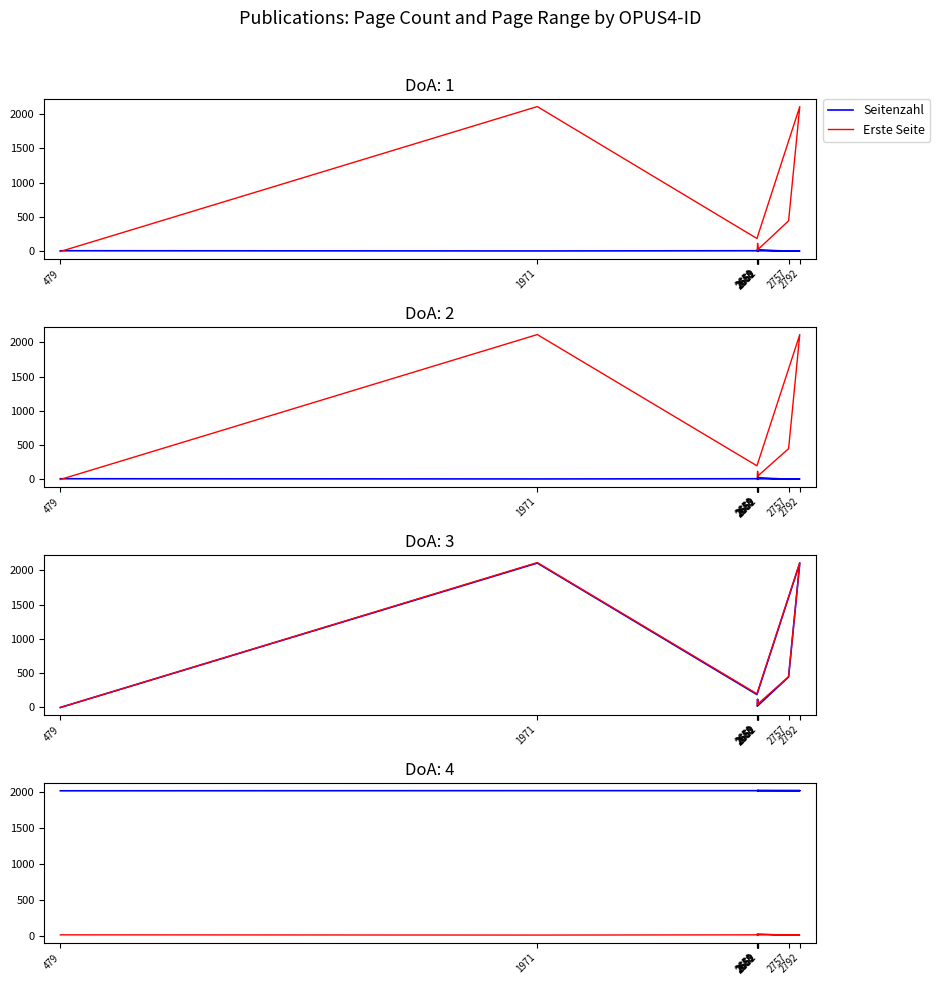

The Erste Seite series shows 214 at 2757. True or false?

False